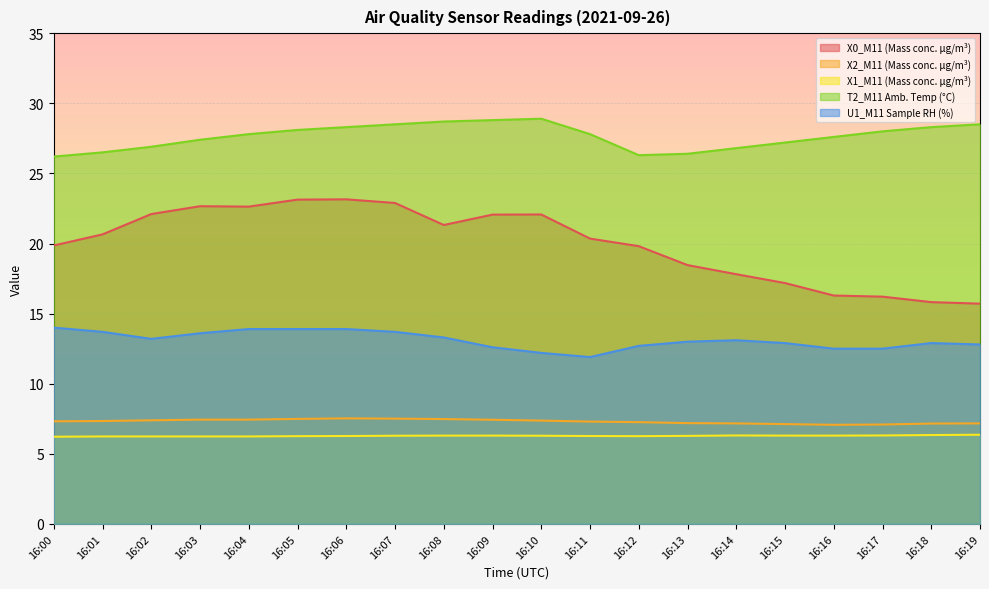

Which has a higher value, 16:04 or 16:08?

16:04